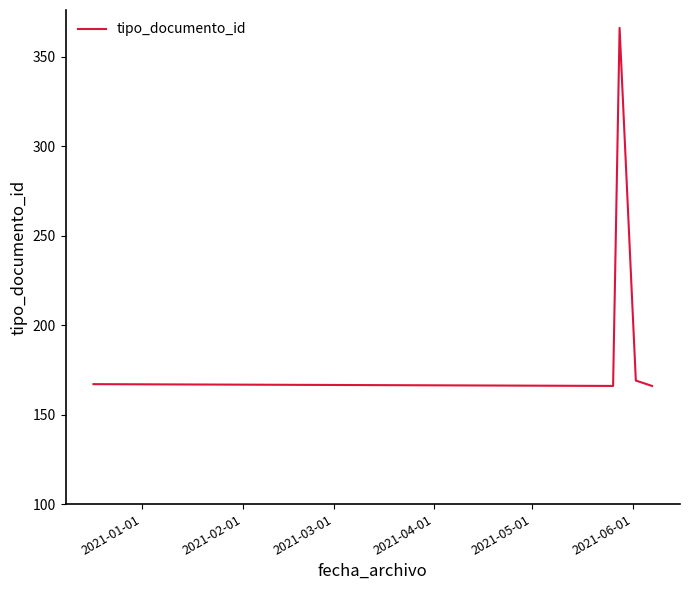

True or false: there are more than 1 points higher than both neighbors.

False